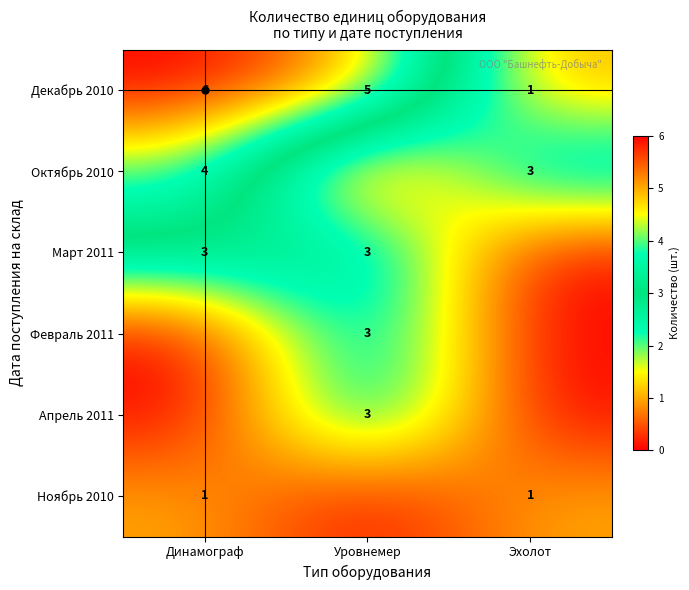

At which category does the chart reach its peak across all series?

Динамограф